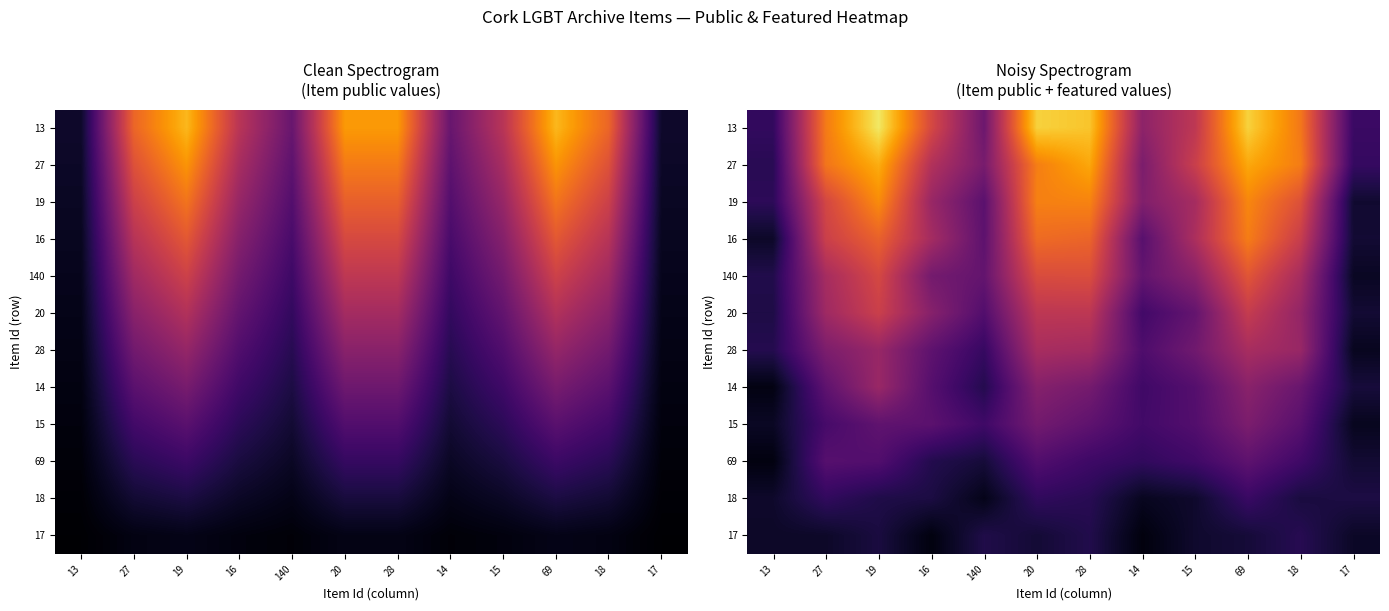

True or false: 14 has a value of 0.8 at 20.

False